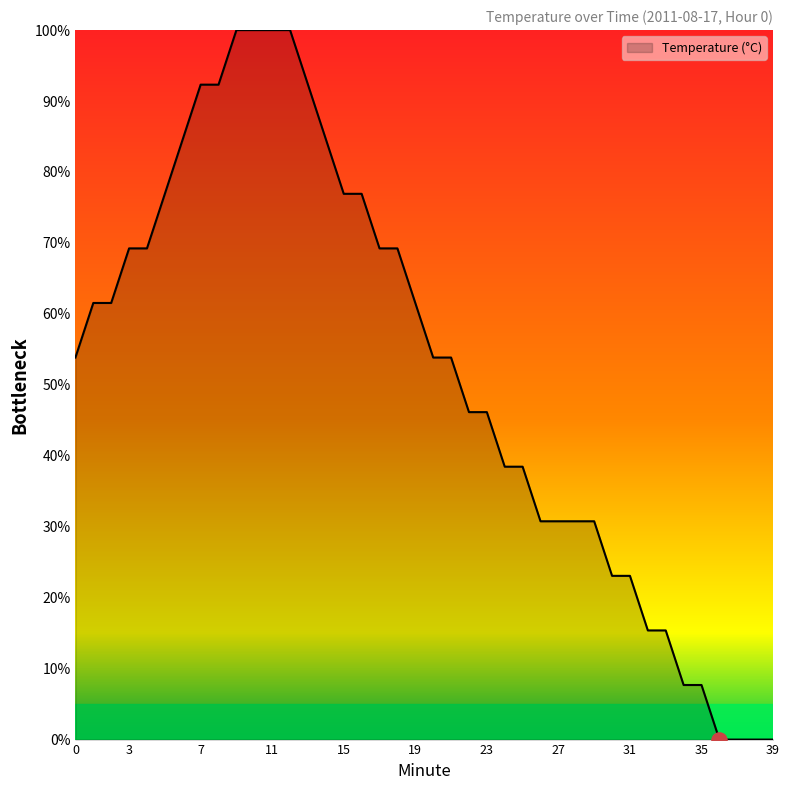

What is the maximum value shown in the chart?

100.0